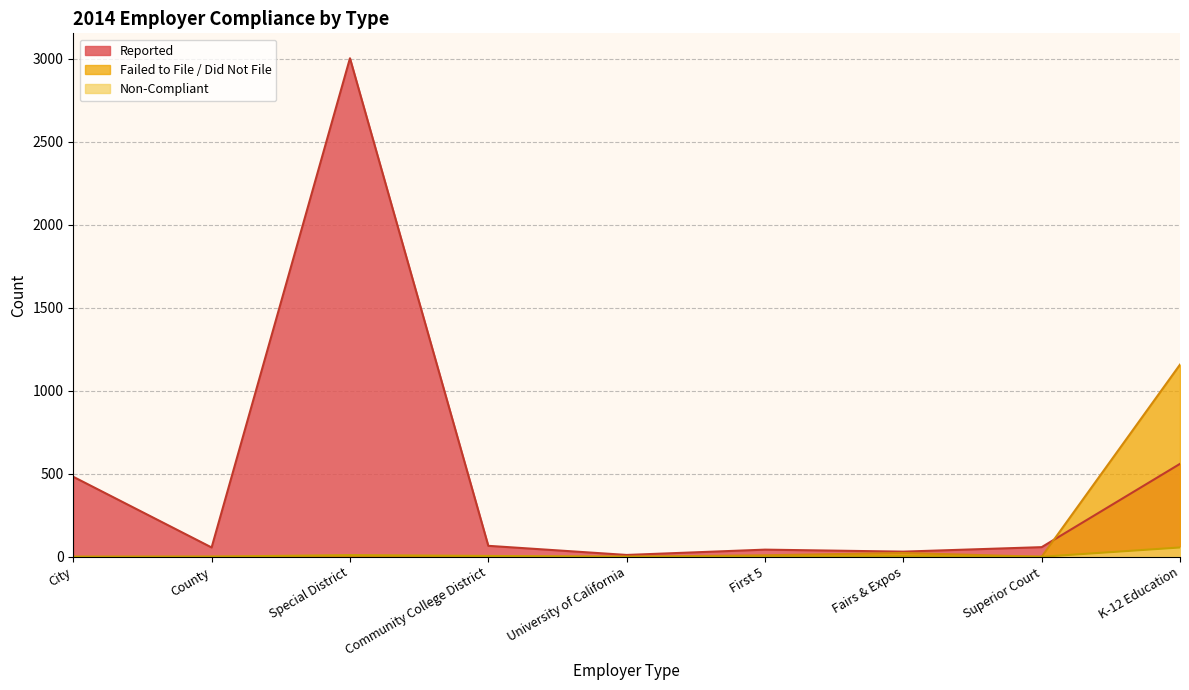

What are all the series names shown in the legend?

Reported, Failed to File / Did Not File, Non-Compliant